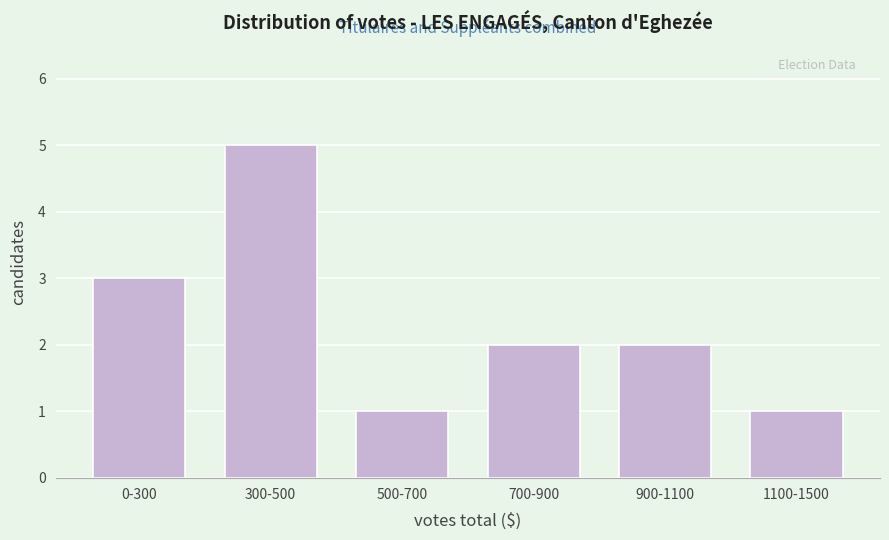

Reading left to right, list all the values displayed in this chart.

0-300=3	300-500=5	500-700=1	700-900=2	900-1100=2	1100-1500=1